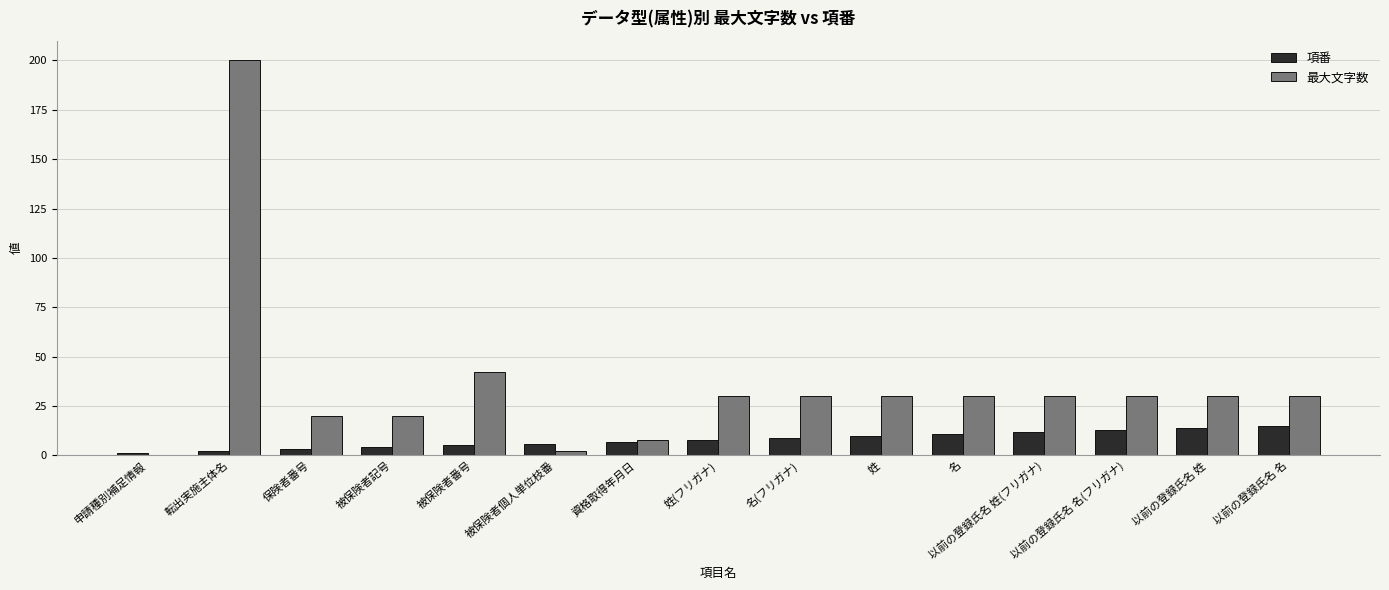

Is it true that 項番 equals 14 at 以前の登録氏名 姓?

True